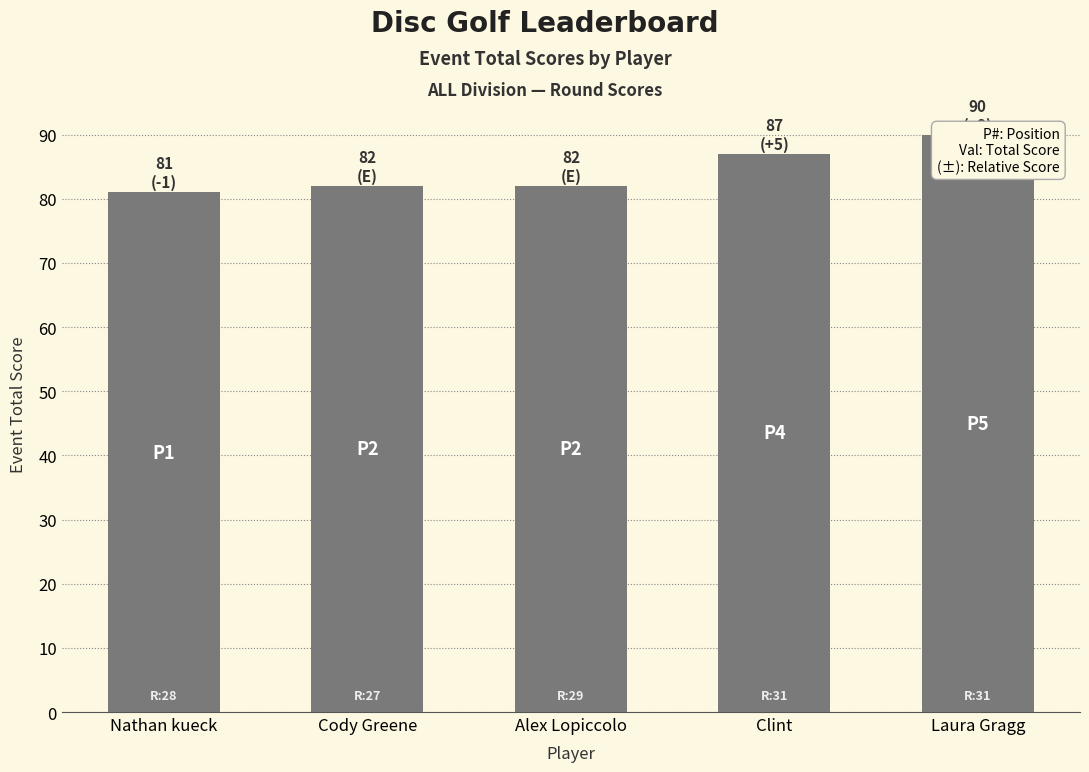

How many bars are there in total?

5